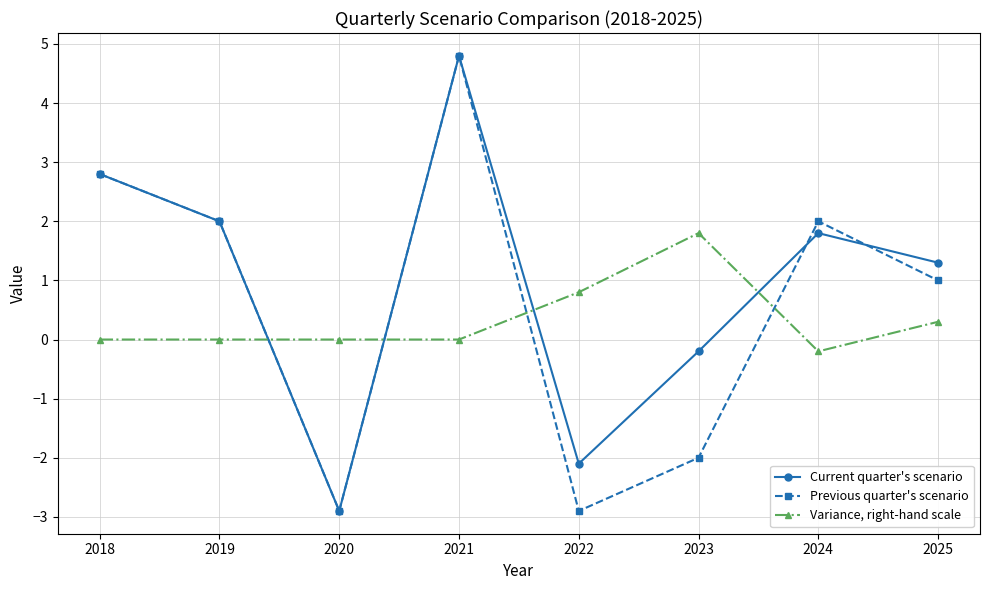

Which series ends up on top after the final intersection of Variance, right-hand scale and Current quarter's scenario?

Current quarter's scenario